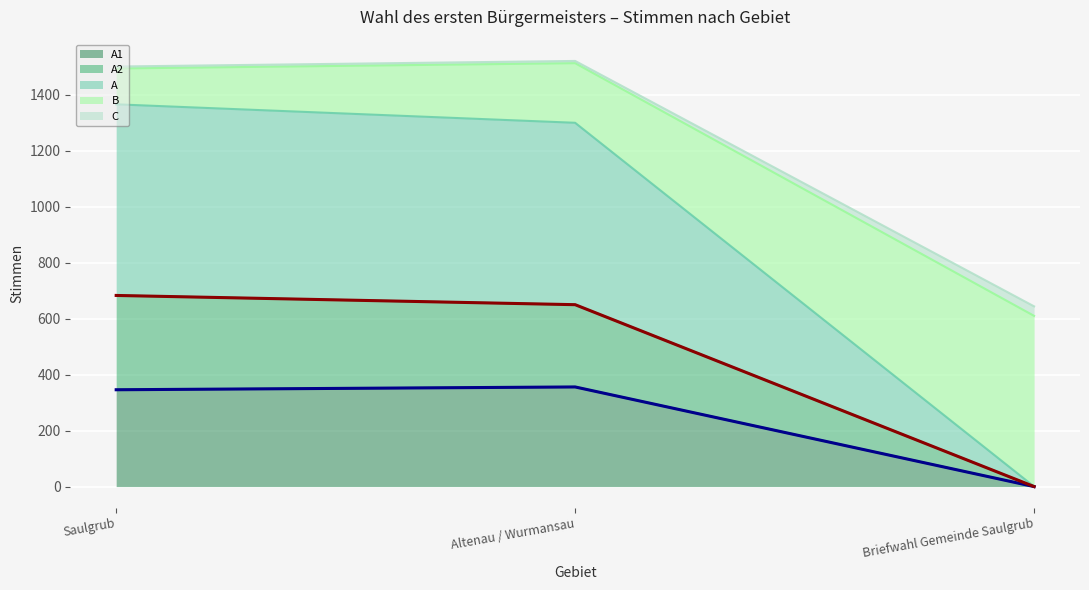

At which label is A2 (line) closest to 341?

Altenau / Wurmansau